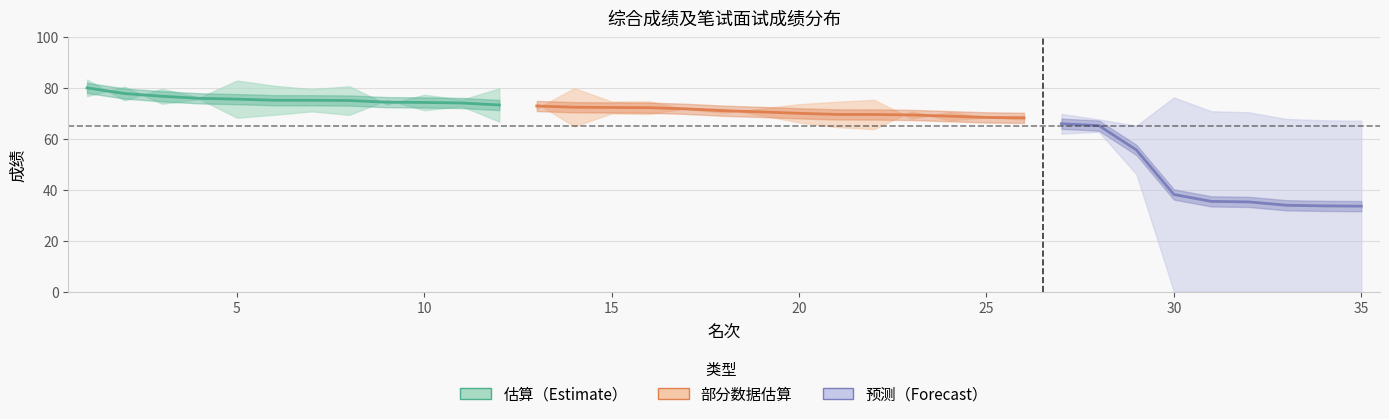

What is the approximate value of 面试成绩 at 2?

75.2